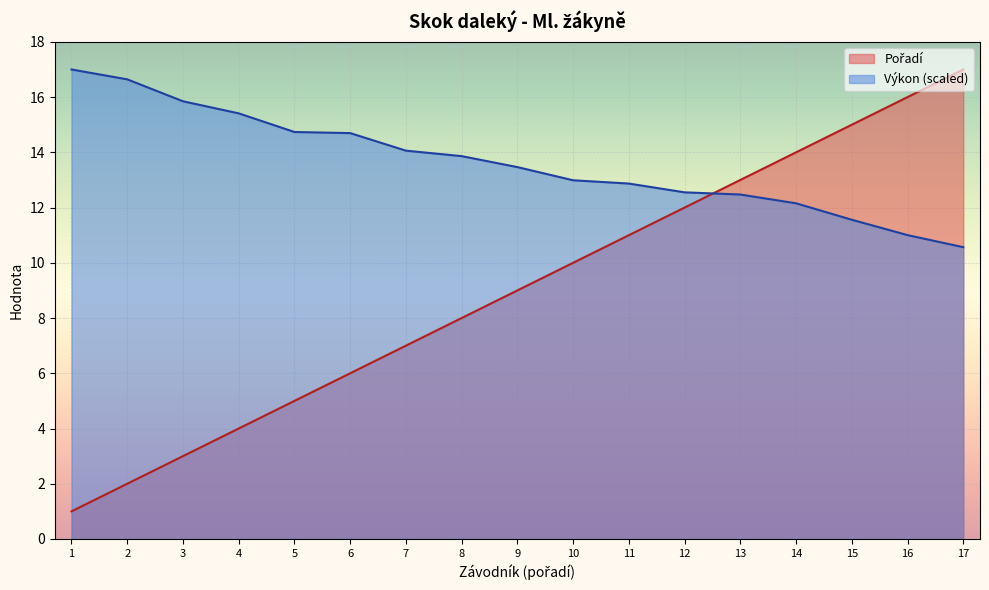

At how many categories does at least one series exceed 16?

3